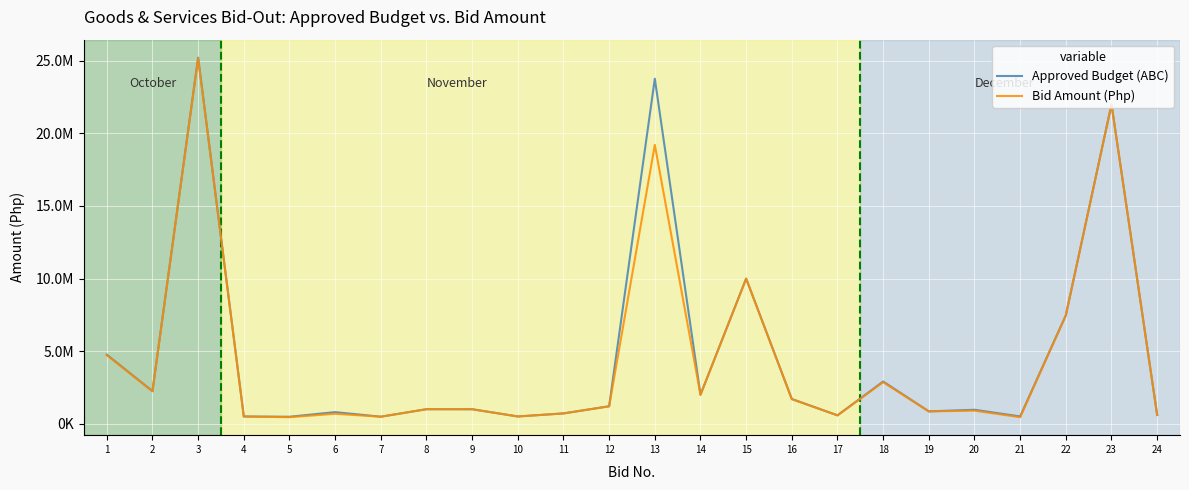

List the labels in order of Approved Budget (ABC) value, largest first.

3, 13, 23, 15, 22, 1, 18, 2, 14, 16, 12, 8, 9, 20, 19, 6, 11, 24, 17, 10, 21, 4, 7, 5